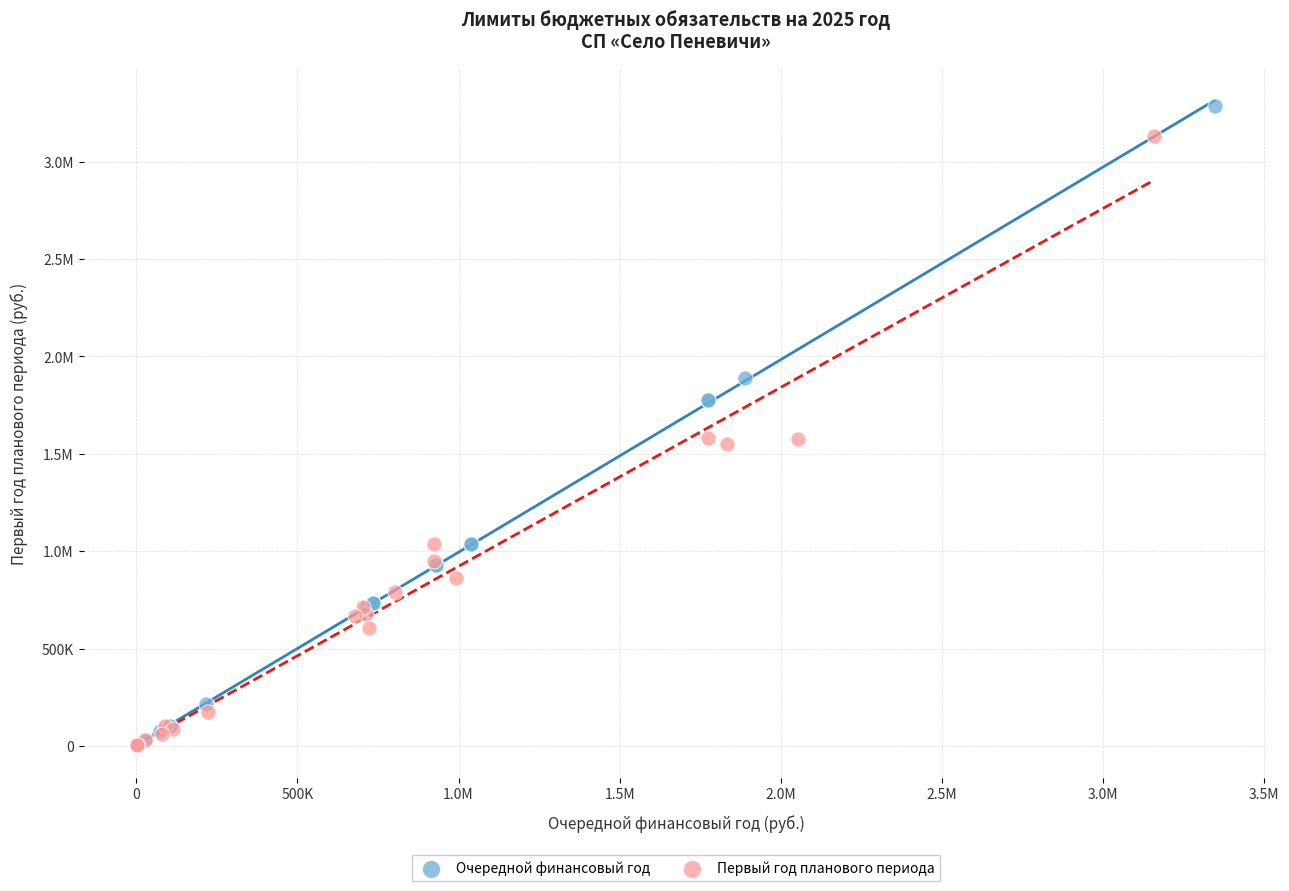

What are all the series names shown in the legend?

Очередной финансовый год, Первый год планового периода